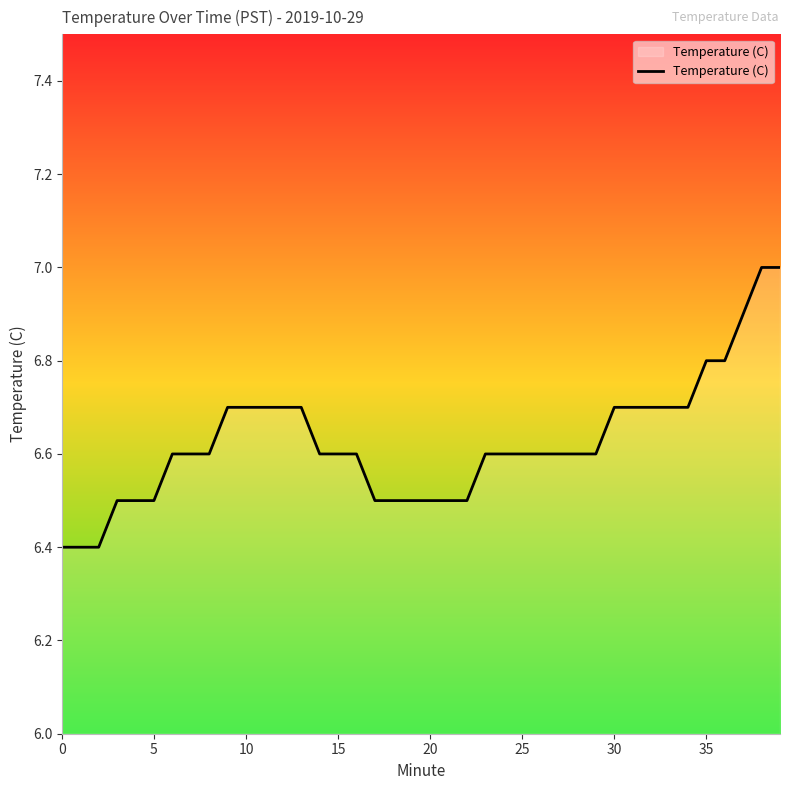

What is the difference between the maximum and minimum values?

0.6